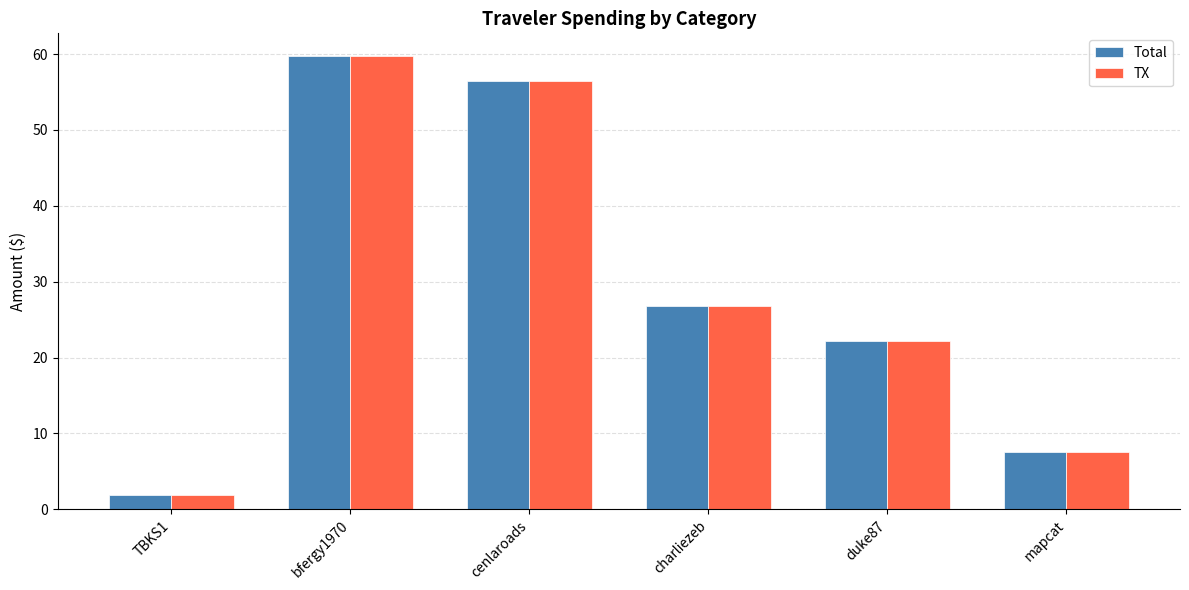

Rank the categories by Total value from highest to lowest.

bfergy1970, cenlaroads, charliezeb, duke87, mapcat, TBKS1